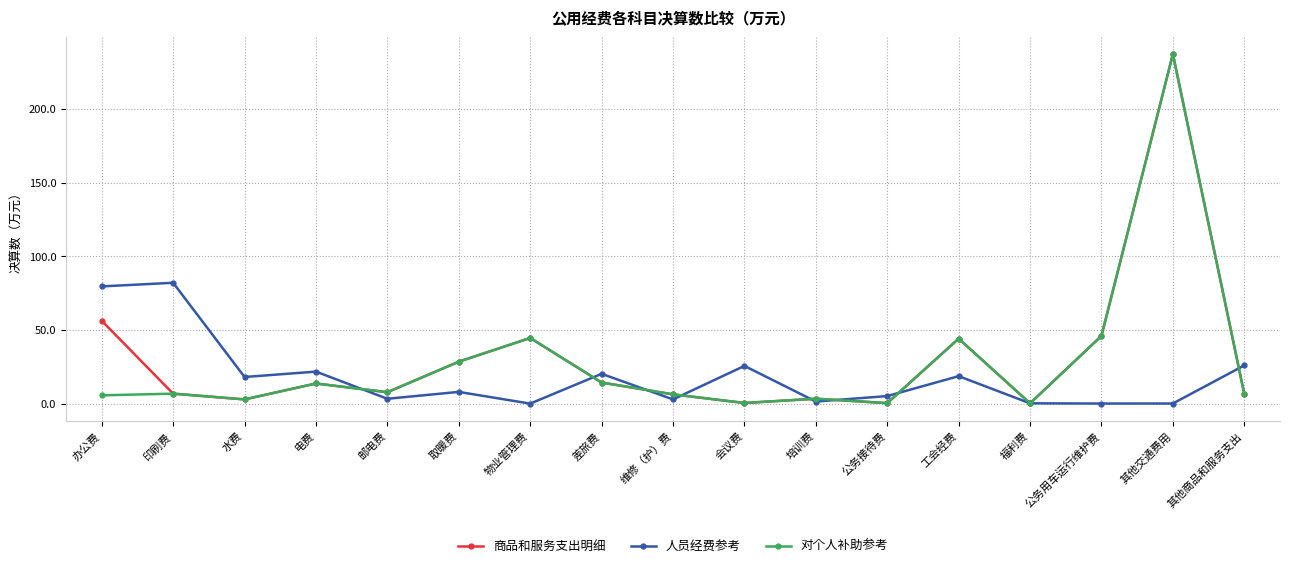

What is the difference between the 商品和服务支出明细 values at 办公费 and 物业管理费?

11.7